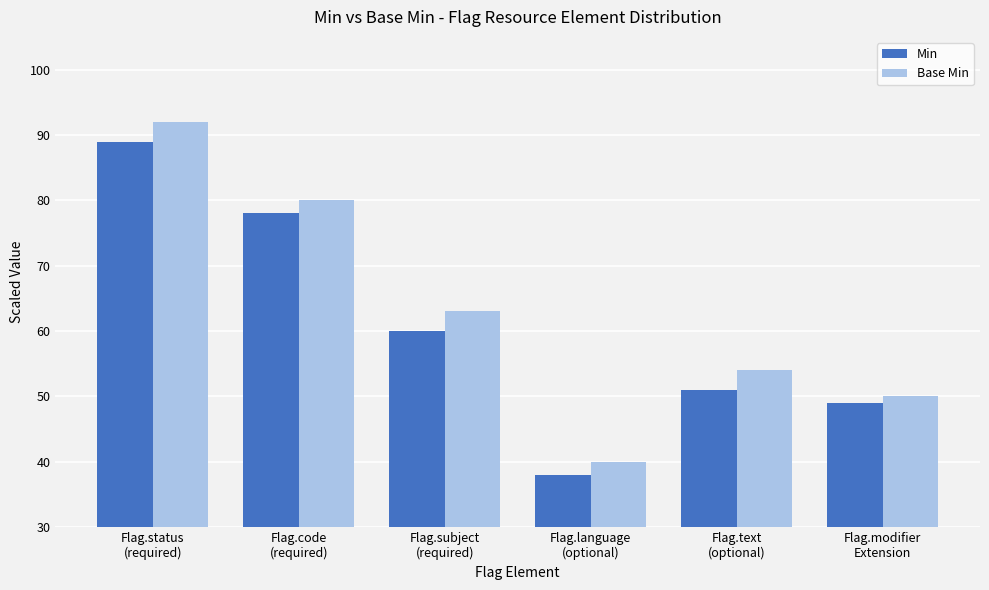

Rank the series by their average value, from highest to lowest.

Base Min, Min